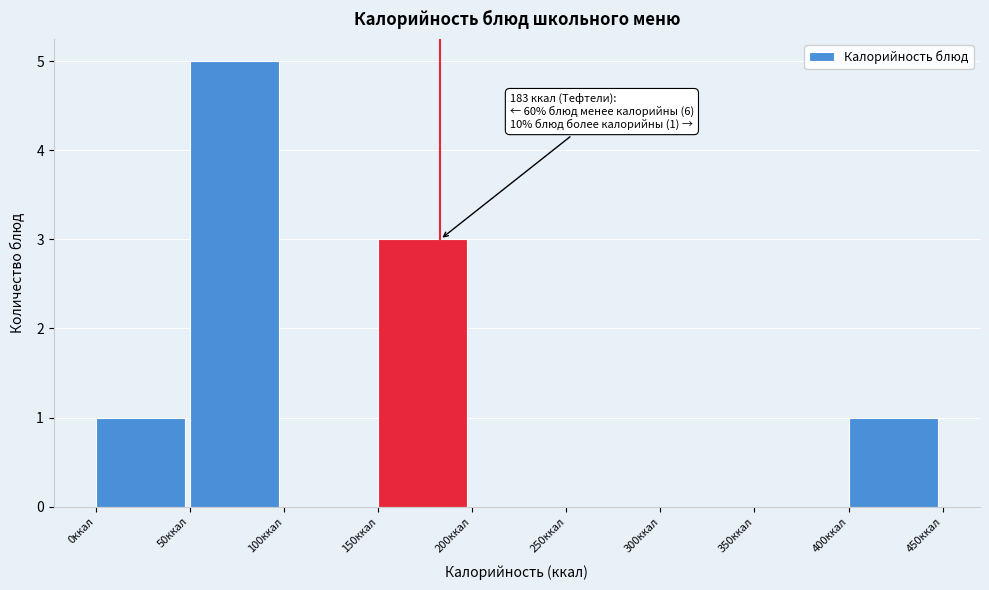

Which range on the x-axis has the tallest bar?

50 to 100